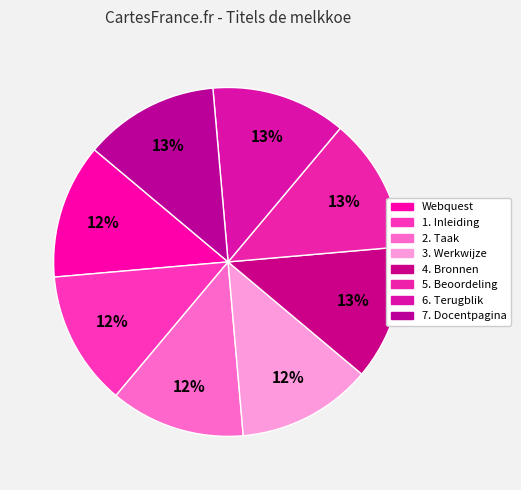

To the nearest percent, what portion does 4. Bronnen represent?

13%